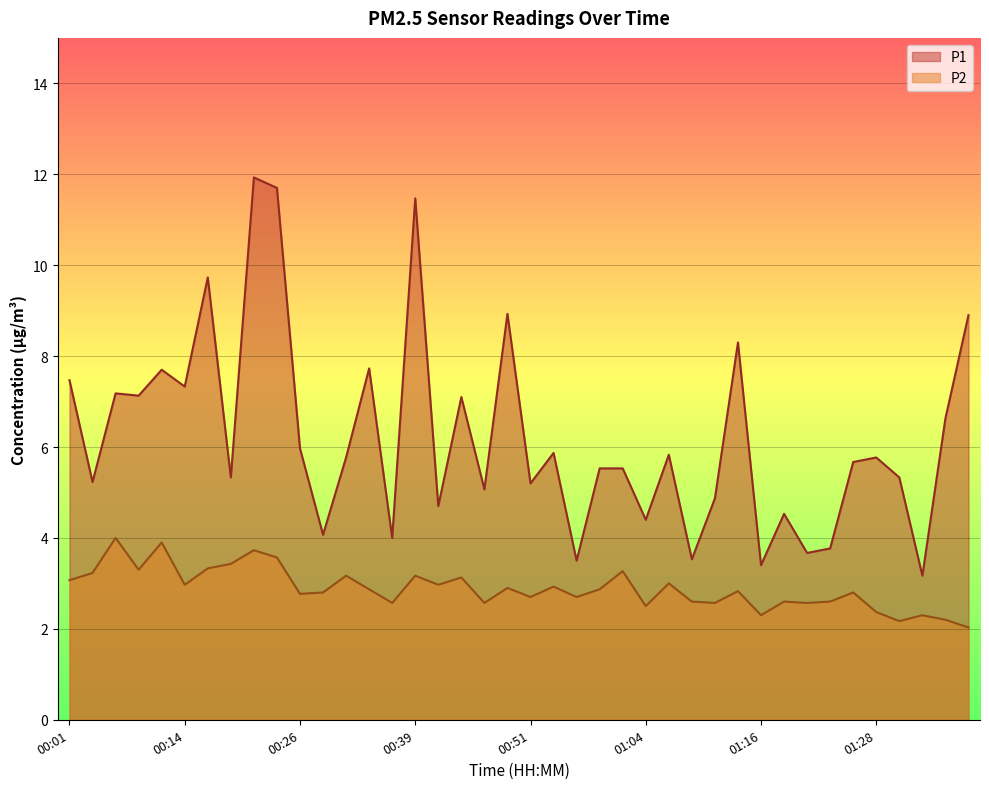

What is the smallest value displayed?

2.0